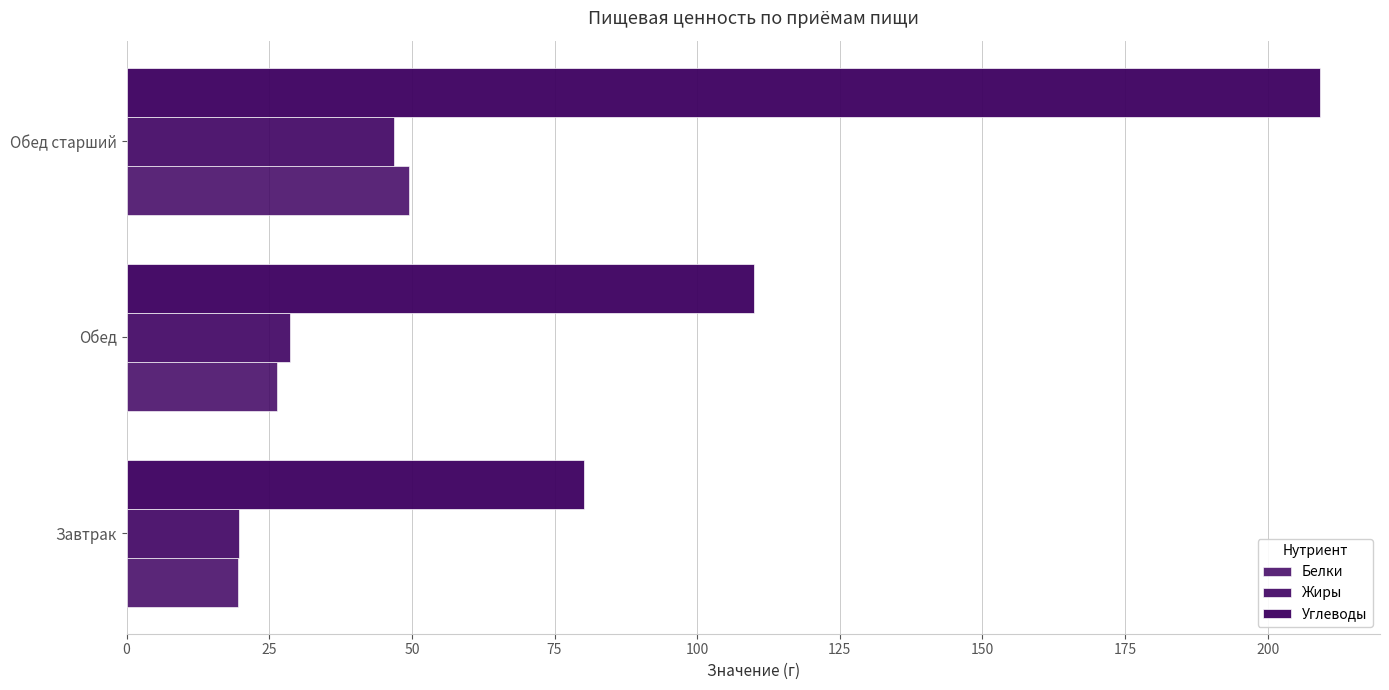

How many data points does each series have?

3